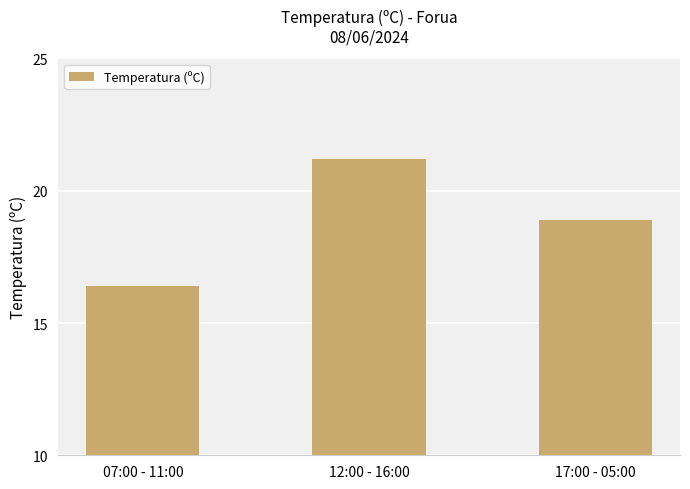

Reading left to right, extract all data points from this chart.

16.4	21.2	18.9